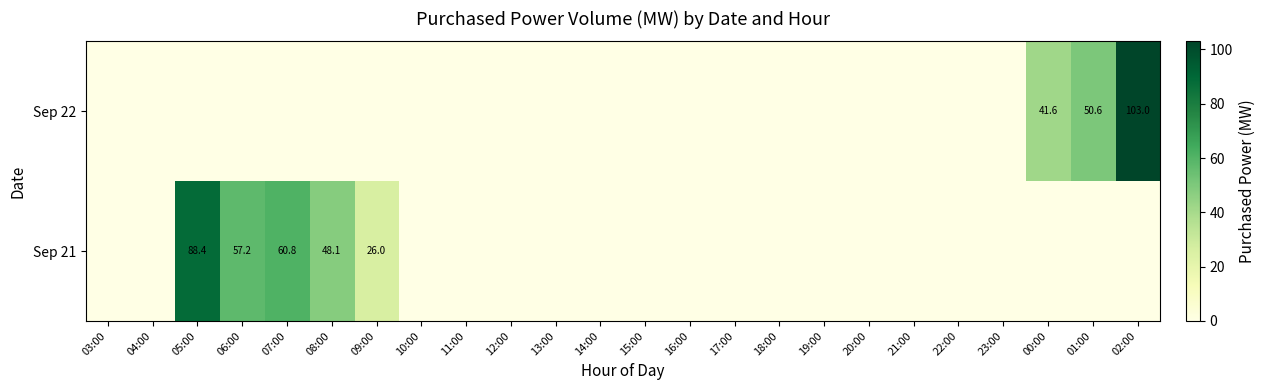

Is it true that Sep 22 equals 50.6 at 01:00?

True